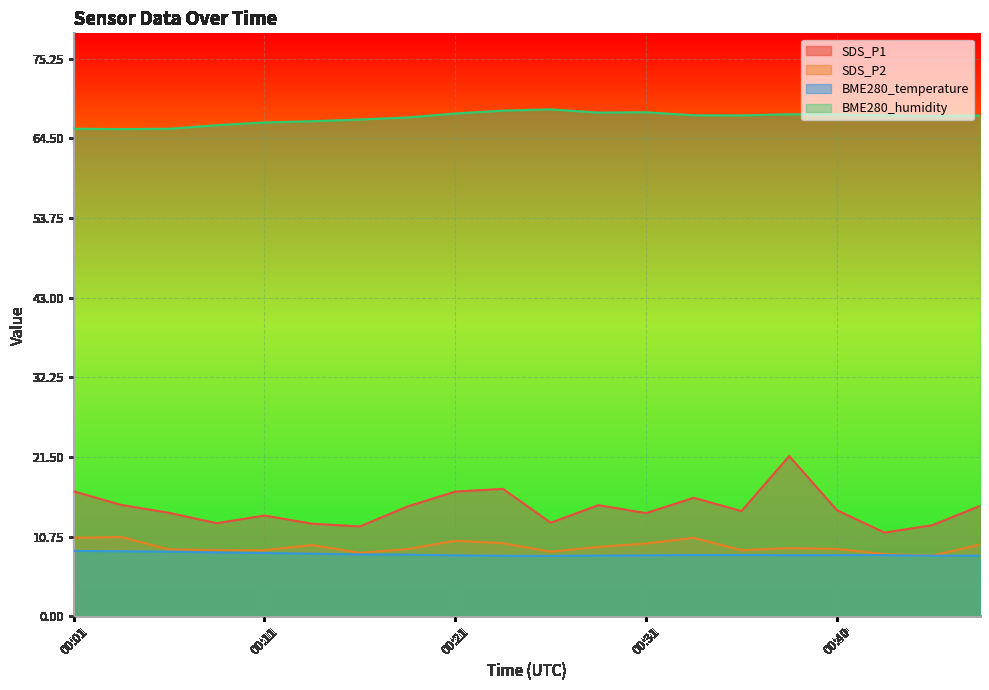

Is it true that BME280_humidity equals 97.8 at 00:48?

False